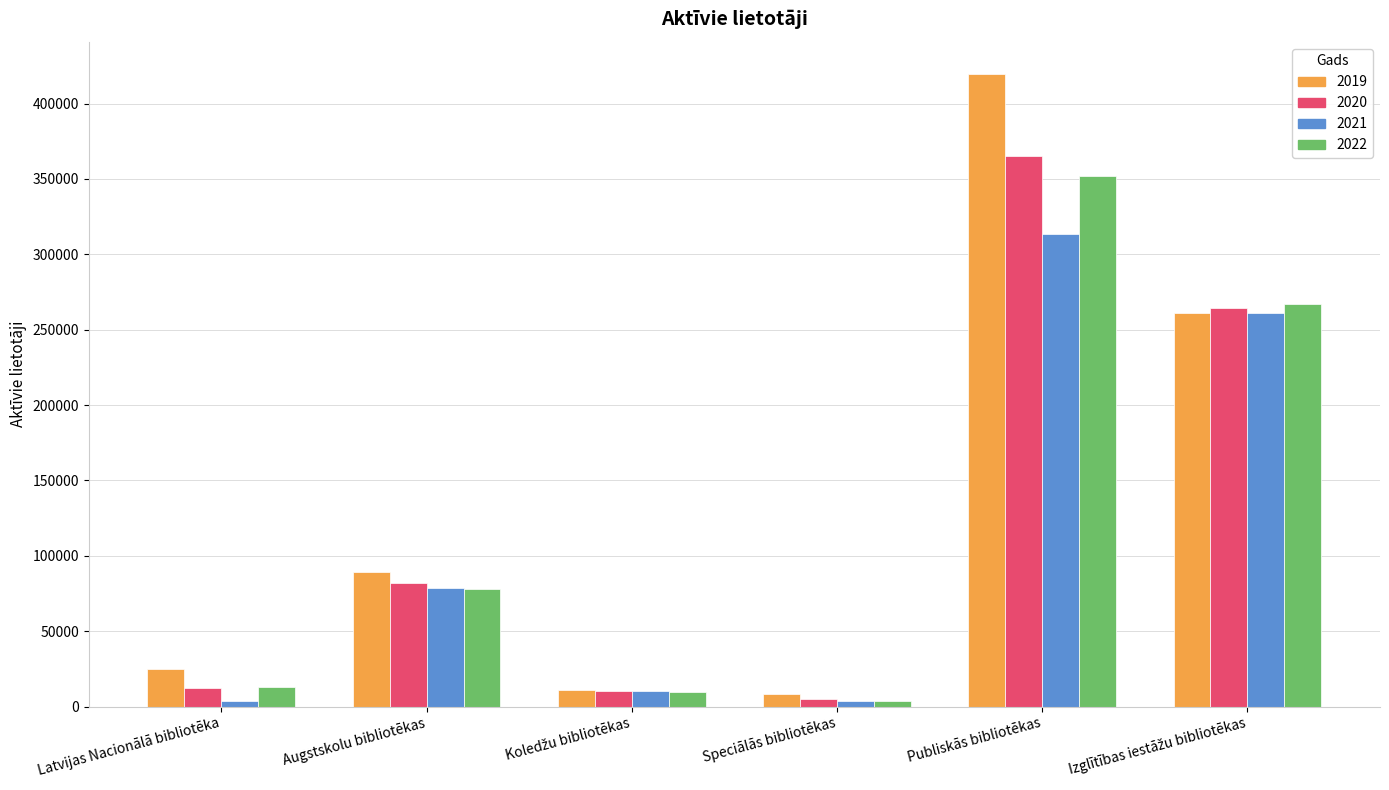

At which category does the chart reach its peak across all series?

Publiskās bibliotēkas